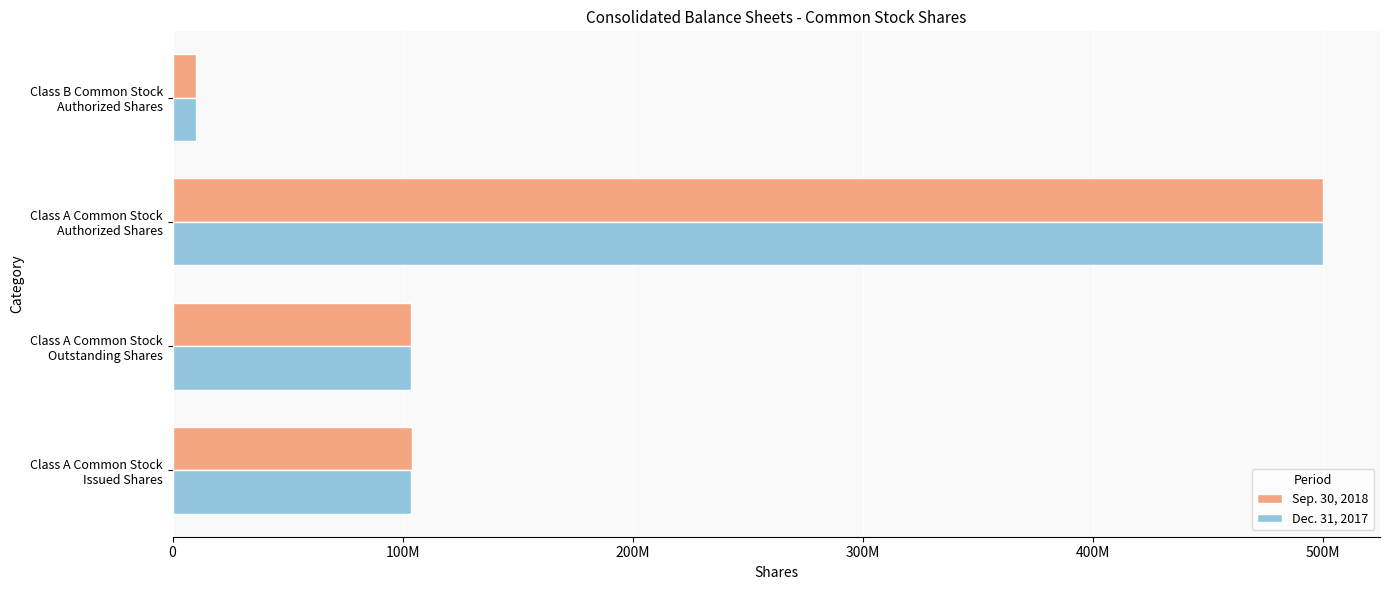

What are all the series names shown in the legend?

Sep. 30, 2018, Dec. 31, 2017